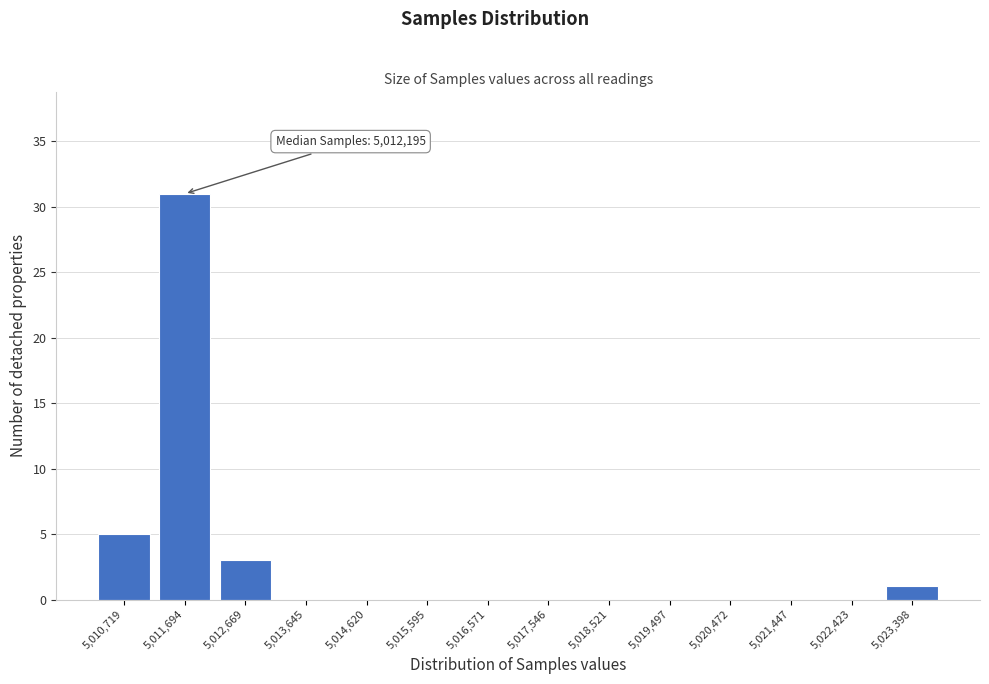

Reading right to left, transcribe all the data shown in this chart.

5,023,398=1	5,022,423=0	5,021,447=0	5,020,472=0	5,019,497=0	5,018,521=0	5,017,546=0	5,016,571=0	5,015,595=0	5,014,620=0	5,013,645=0	5,012,669=3	5,011,694=31	5,010,719=5